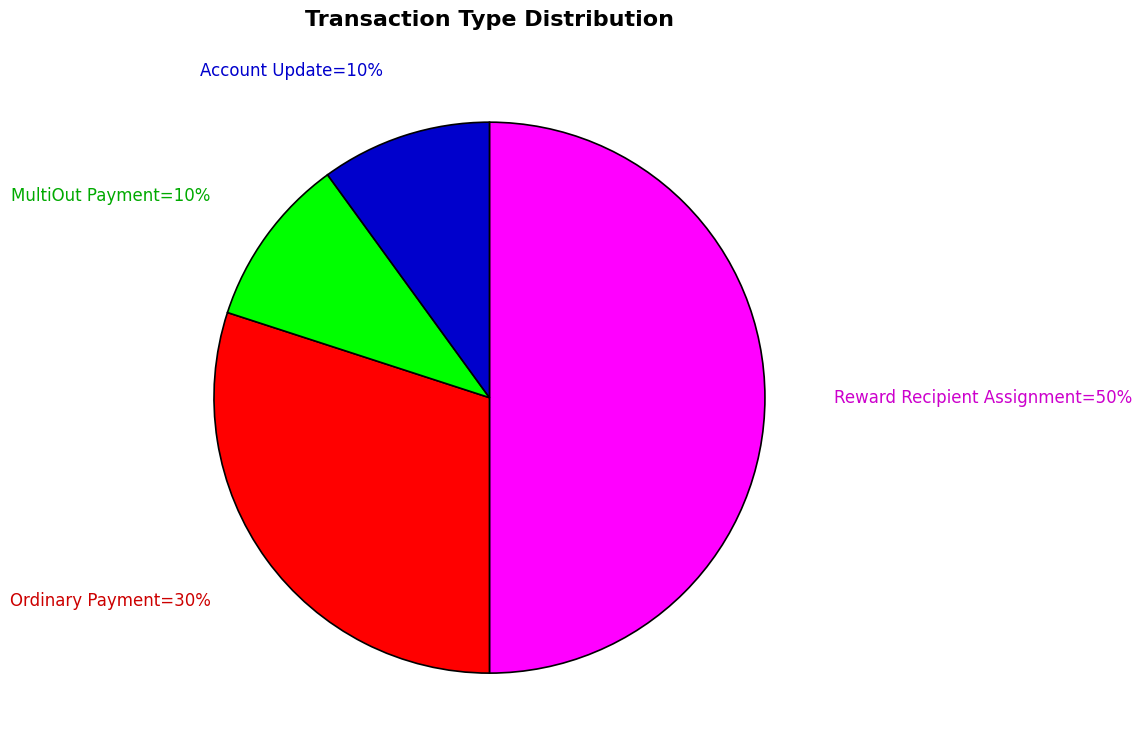

To the nearest percent, what is the average slice percentage?

25%